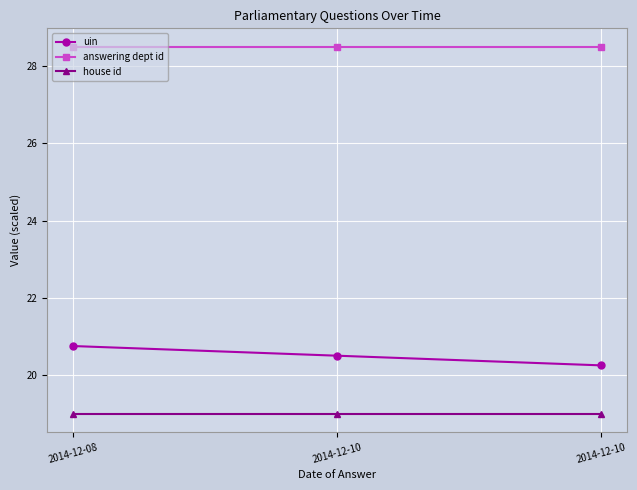

Between 2014-12-10 and 2014-12-08, which is larger?

2014-12-08